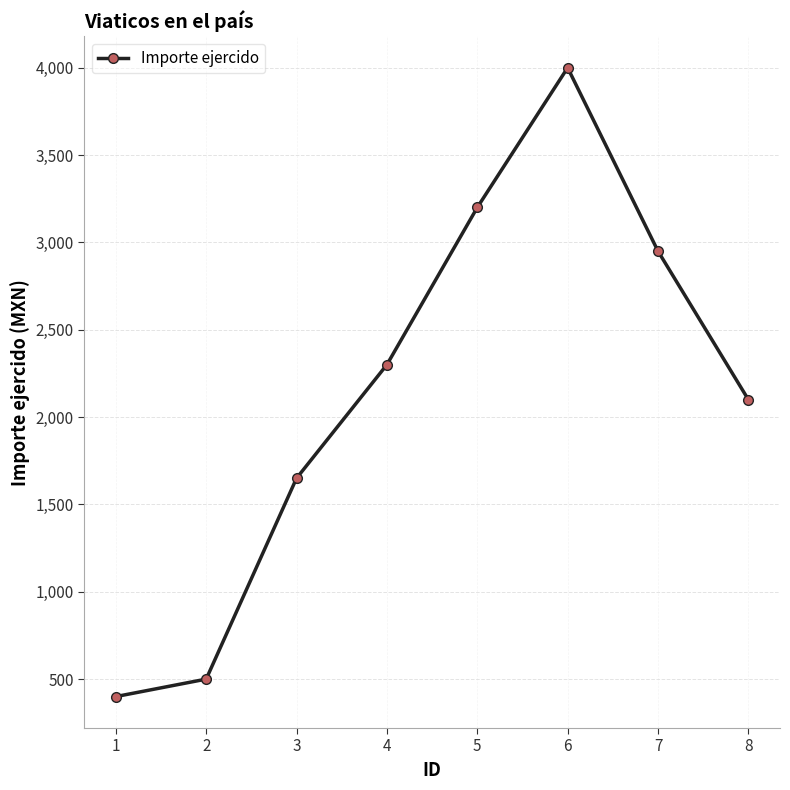

Does the chart have visible grid lines?

Yes